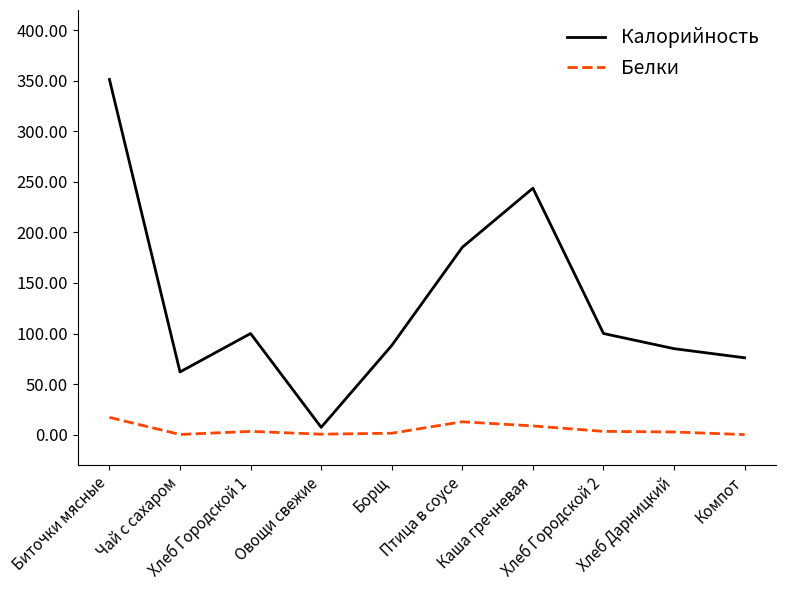

At Хлеб Городской 2, list the series in order from largest to smallest.

Калорийность, Белки